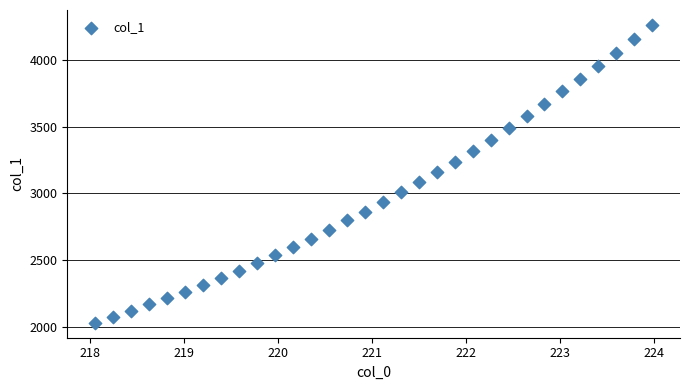

What is the range of X values (max minus min)?

5.9